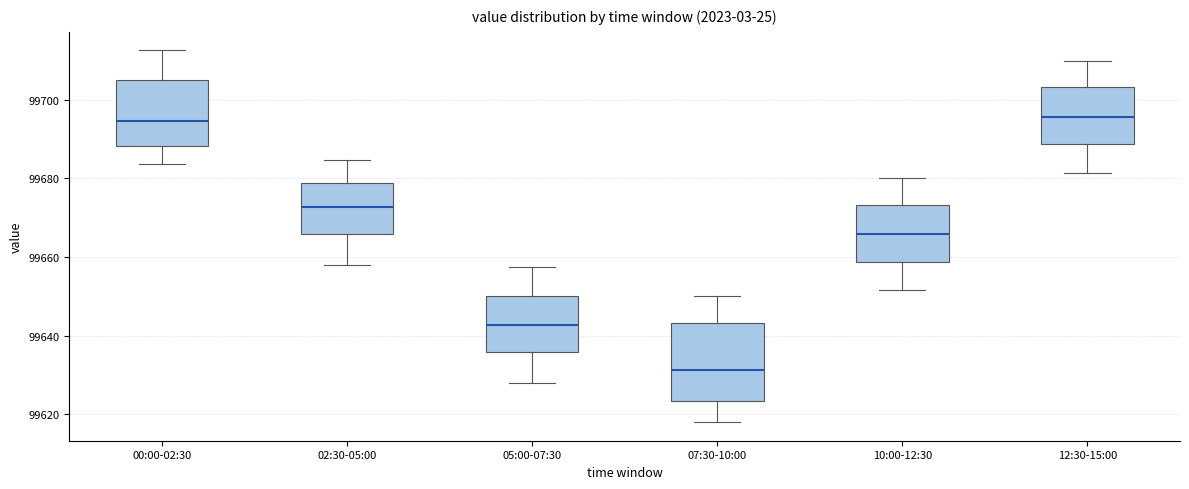

Reading left to right, transcribe this box plot: for each box, give where its median line is, the range the box spans, and where its two whiskers end, as read against the y-axis. The values are not printed on the chart, so give them approximately, as read against the axis.

00:00-02:30: median 99694, box 99688 to 99706, whiskers 99684 to 99712
02:30-05:00: median 99672, box 99666 to 99678, whiskers 99658 to 99684
05:00-07:30: median 99642, box 99636 to 99650, whiskers 99628 to 99658
07:30-10:00: median 99632, box 99624 to 99644, whiskers 99618 to 99650
10:00-12:30: median 99666, box 99658 to 99674, whiskers 99652 to 99680
12:30-15:00: median 99696, box 99688 to 99704, whiskers 99682 to 99710